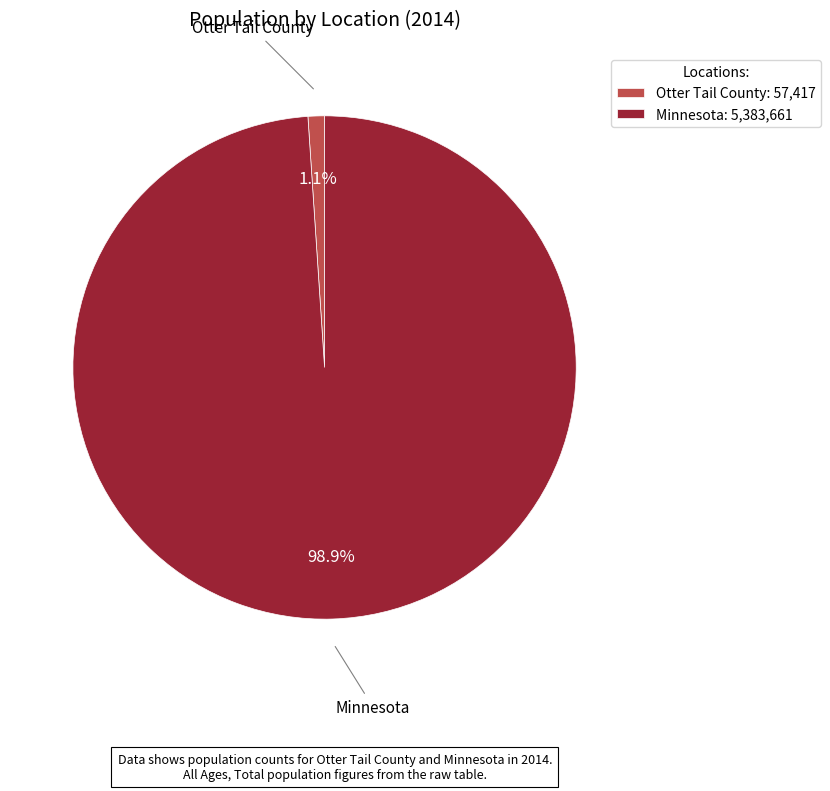

Count the number of slices in the pie.

2